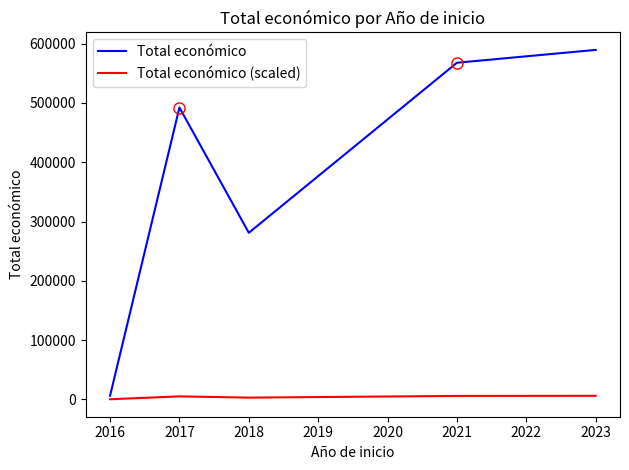

The value of Total económico at 2023 is 589584.0. True or false?

True